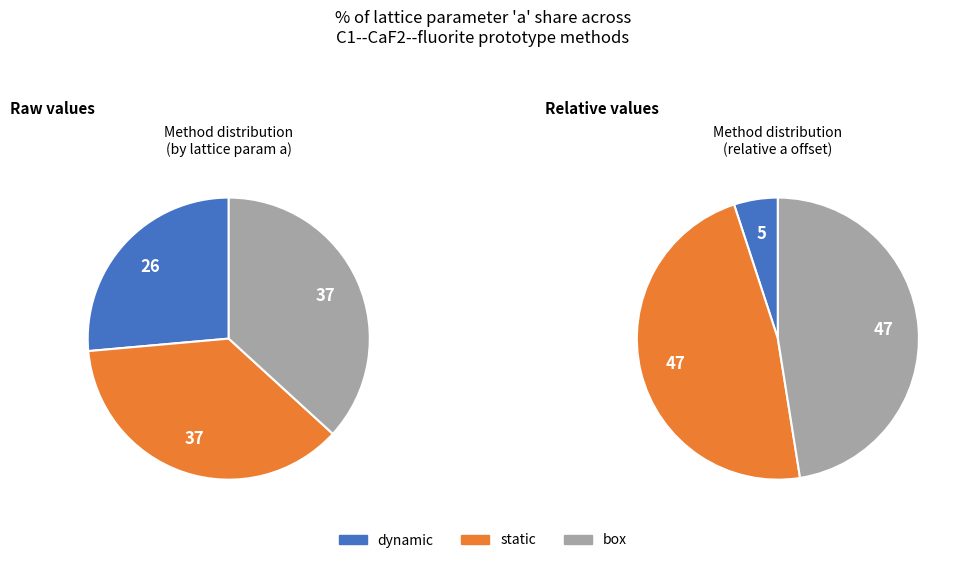

What percentage is the dynamic (b839f01b) slice, to the nearest percent?

26%